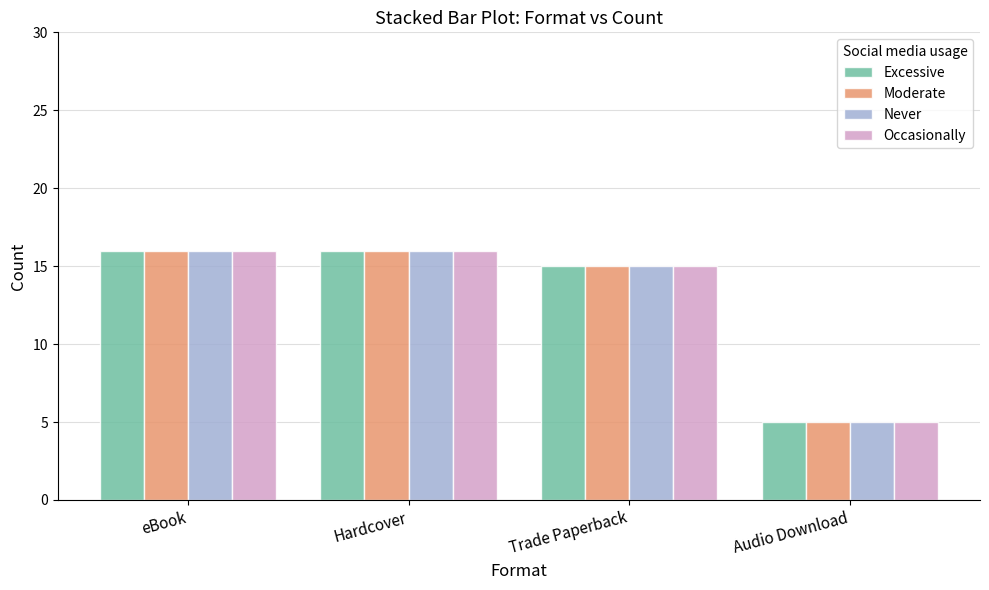

What is the maximum value shown in the chart?

16